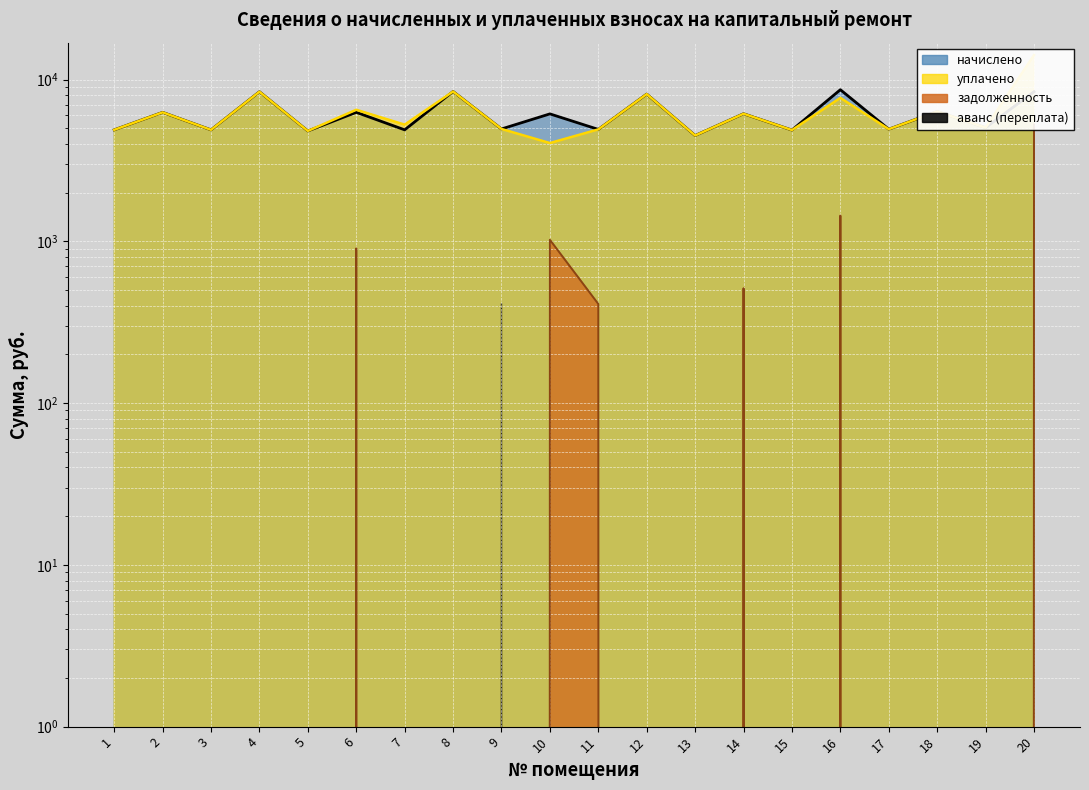

Where is the first local minimum for задолженность?

15